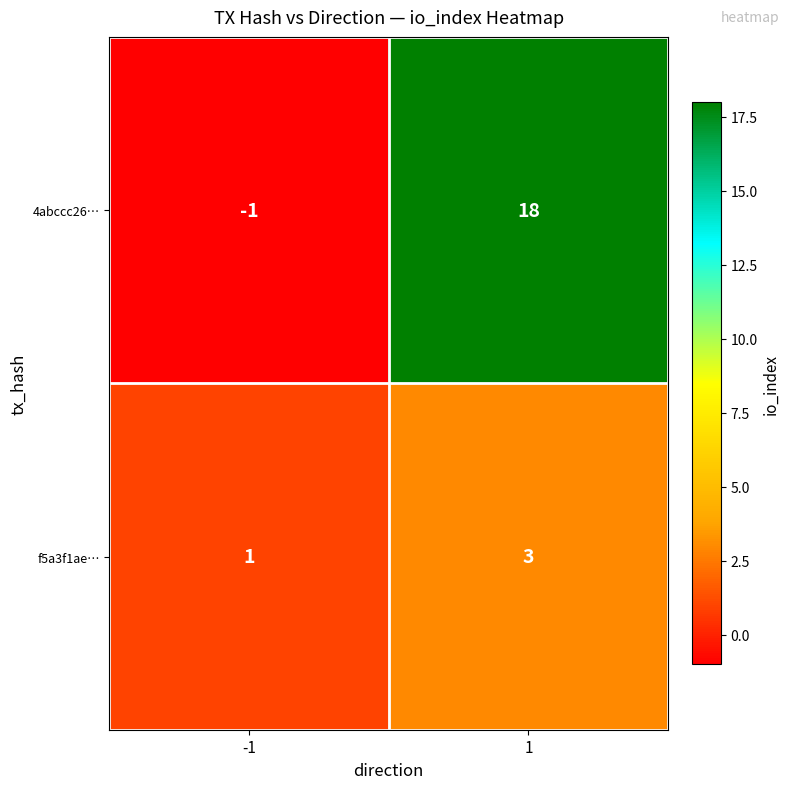

Which series has the largest total across all categories?

4abccc26…